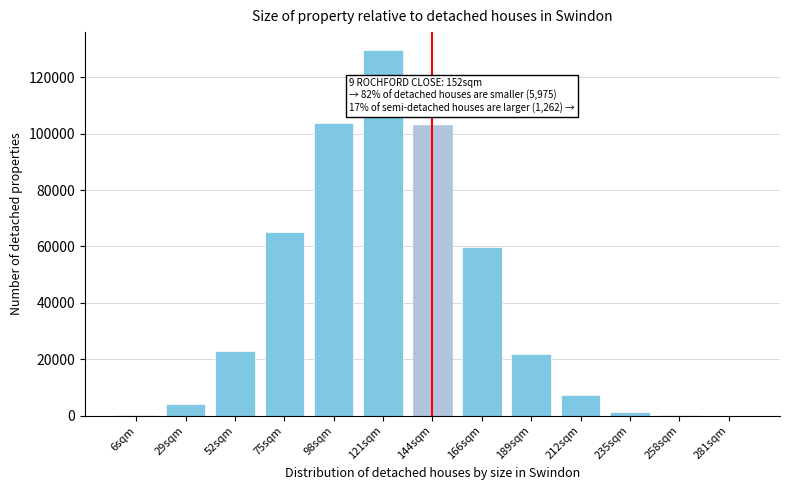

Which label corresponds to the largest value in the chart?

121sqm